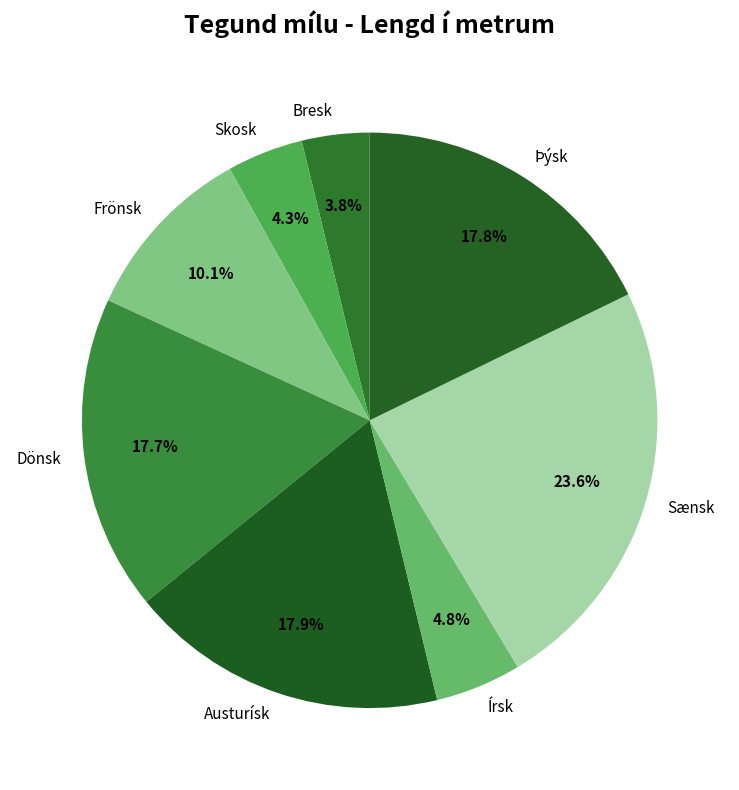

Is Frönsk the majority of the pie?

No